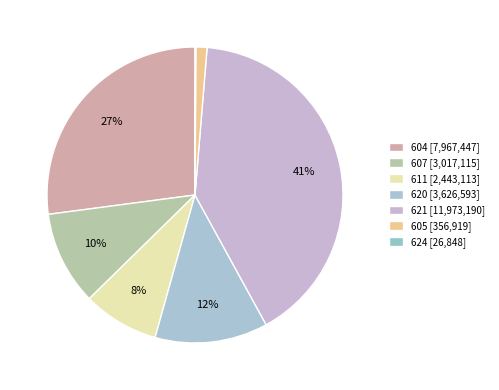

What is the ratio of the value at 611 to the value at 604?

0.3